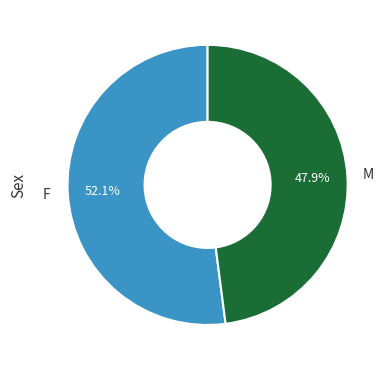

What portion of the pie excludes F?

47.9%